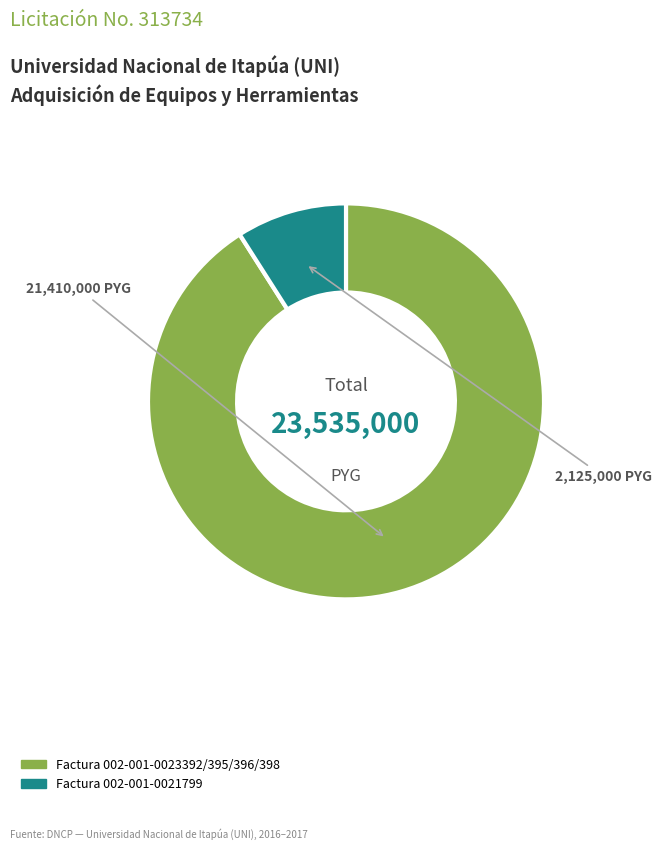

Rank the categories by value from highest to lowest.

Factura 002-001-0023392/395/396/398, Factura 002-001-0021799